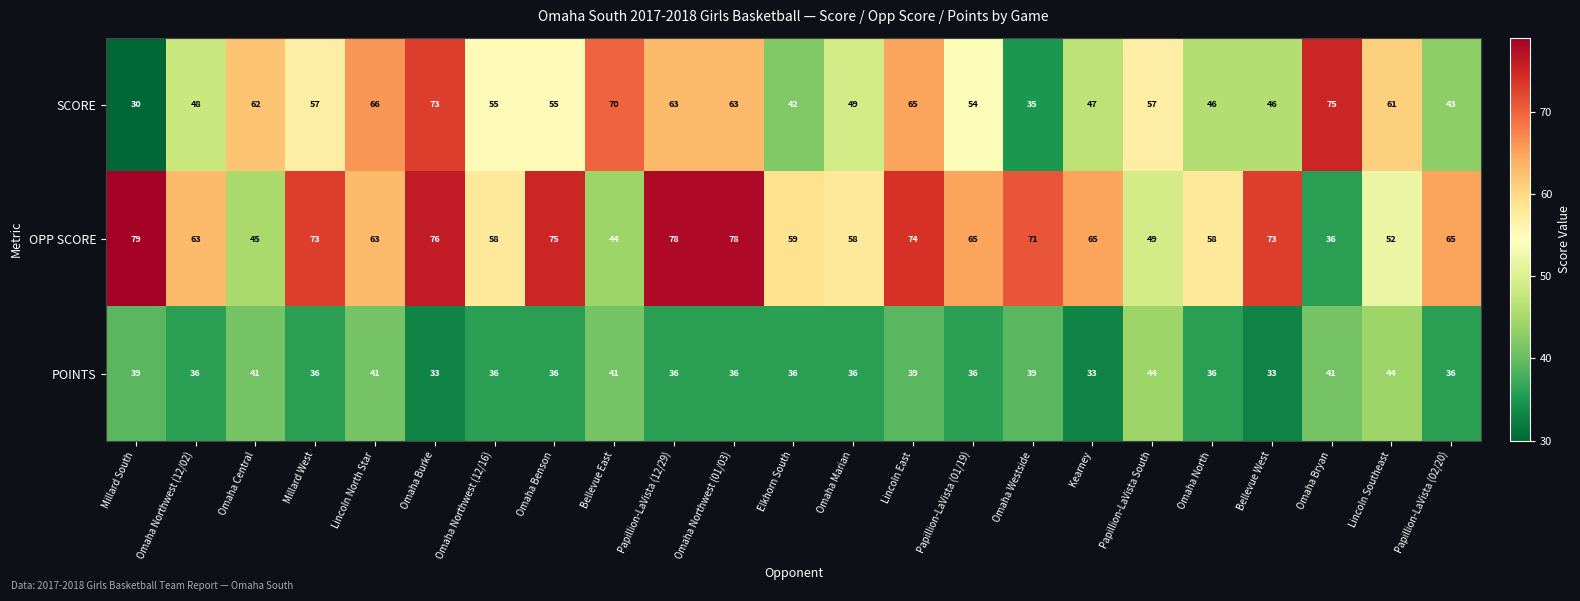

How many series are shown in this chart?

3